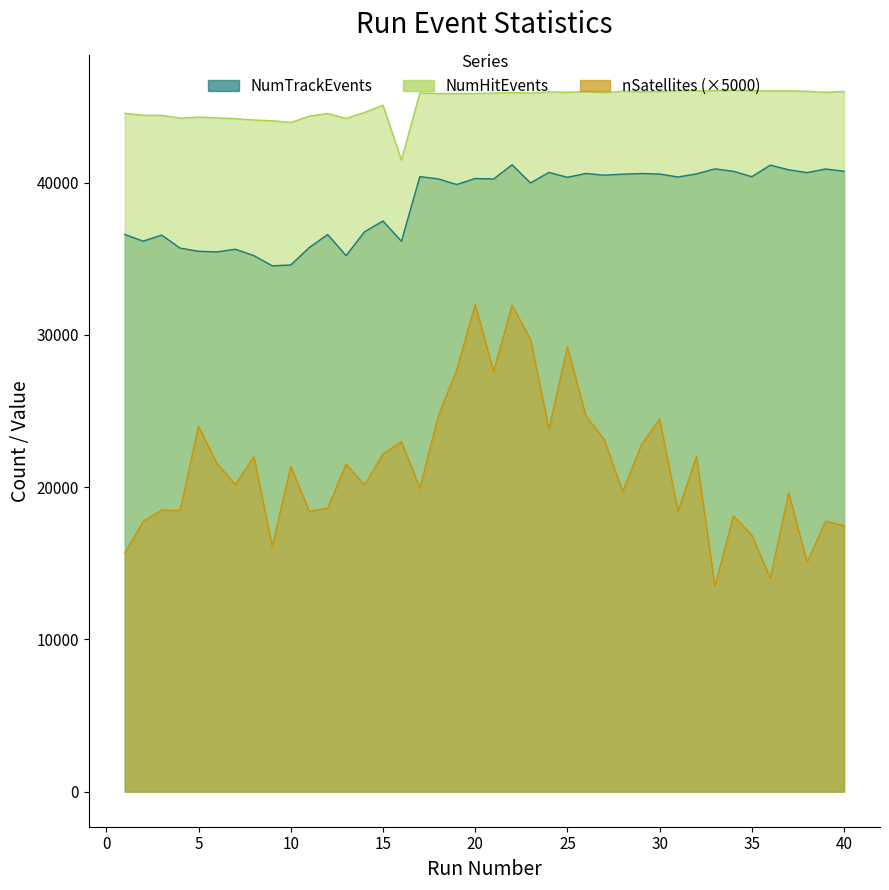

True or false: NumTrackEvents has more than 1 interior local peaks.

True